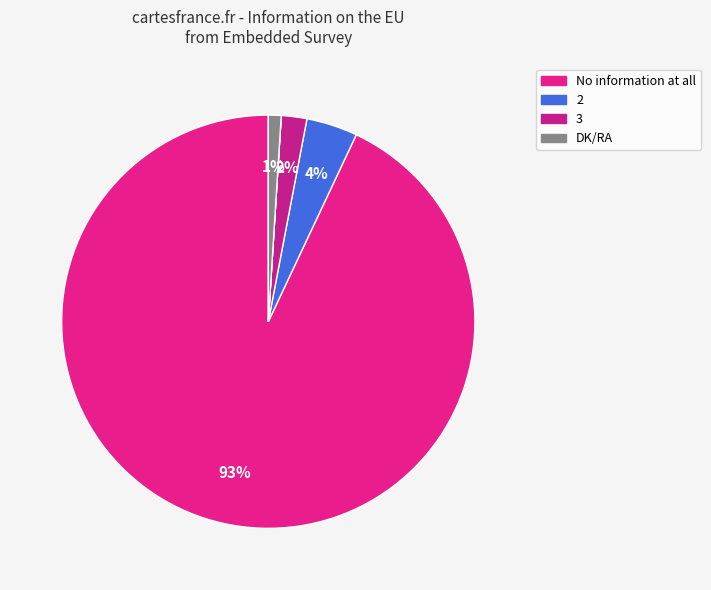

Which slice represents more than half of the pie?

No information at all